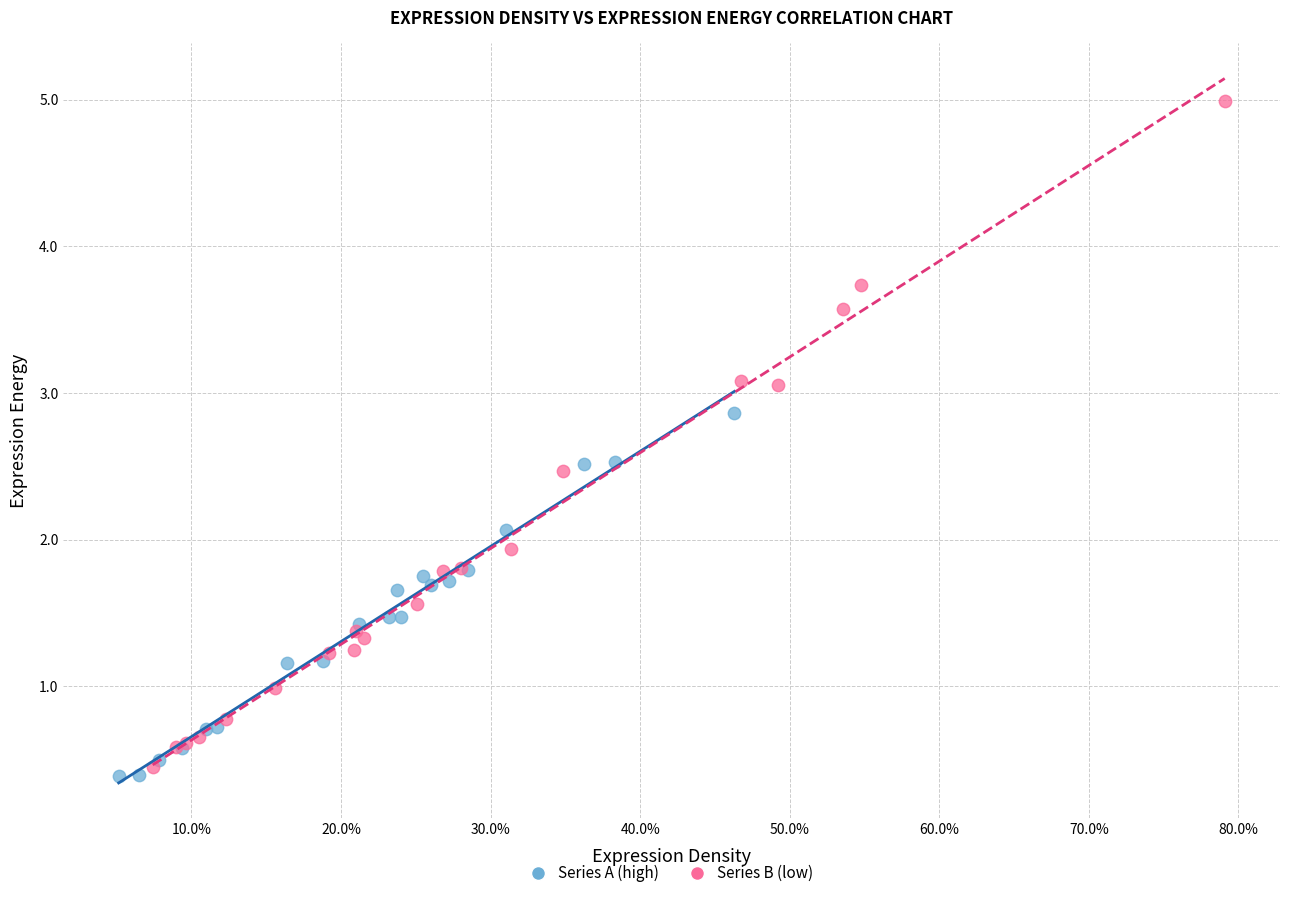

Which series has the widest spread of Y values?

Series B (low)